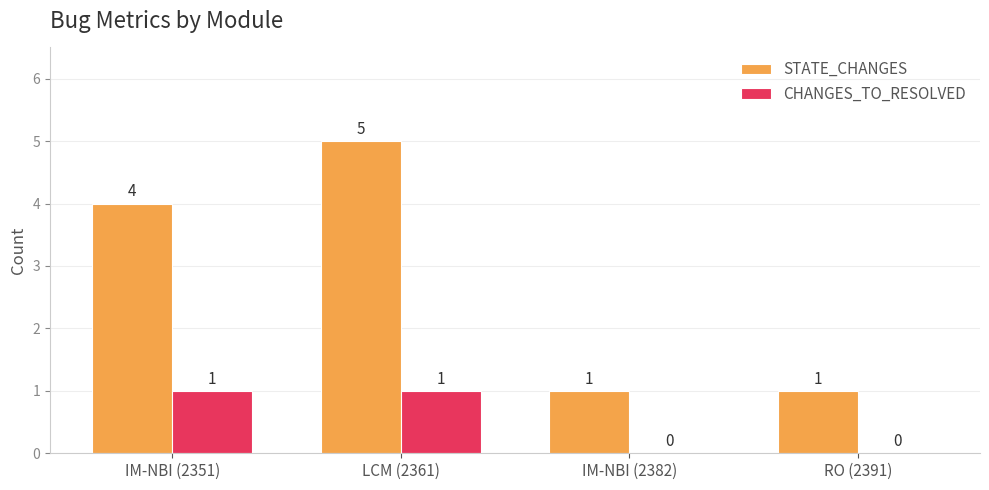

The STATE_CHANGES series shows 3 at LCM (2361). True or false?

False